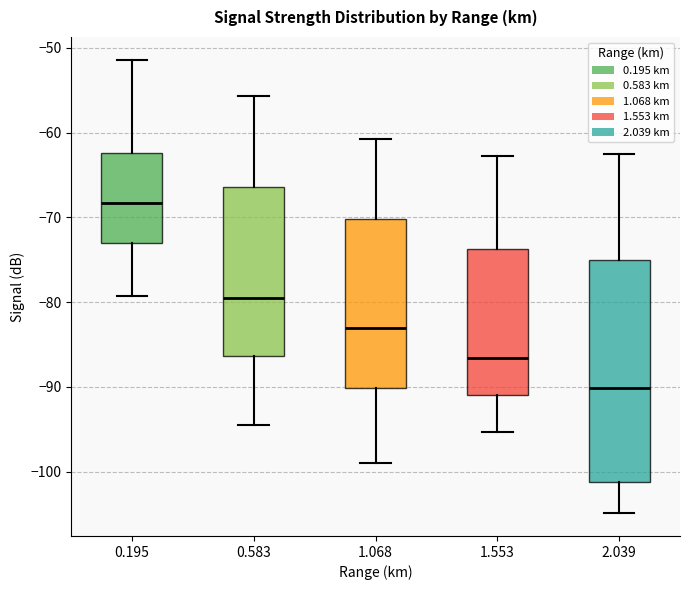

Which box is the tallest, from its lower edge to its upper edge?

2.039